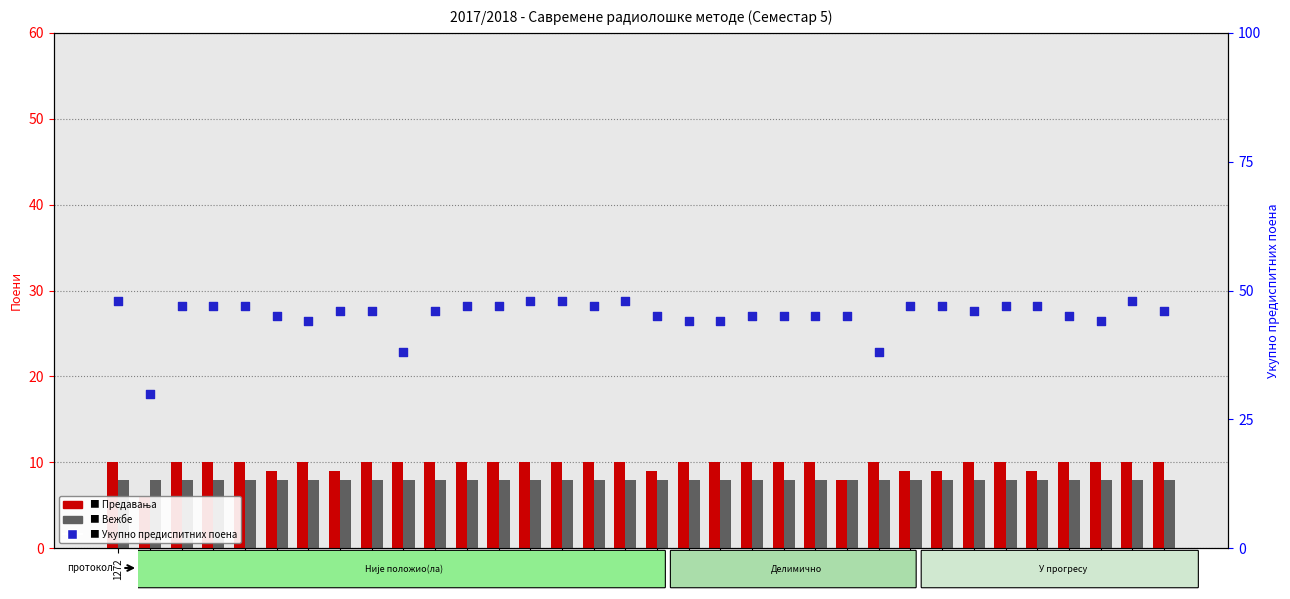

Which series contains the lowest Y value?

Предавања